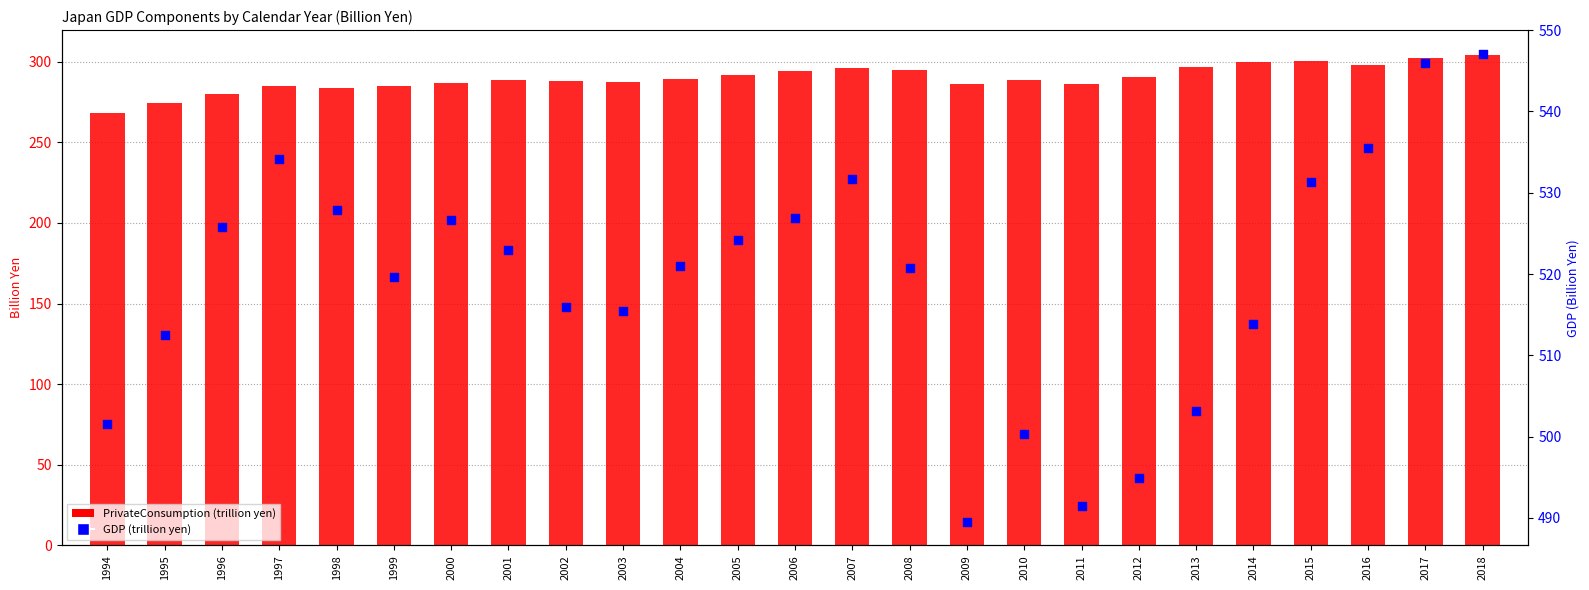

Which series has the widest spread of Y values?

GDP (trillion yen)